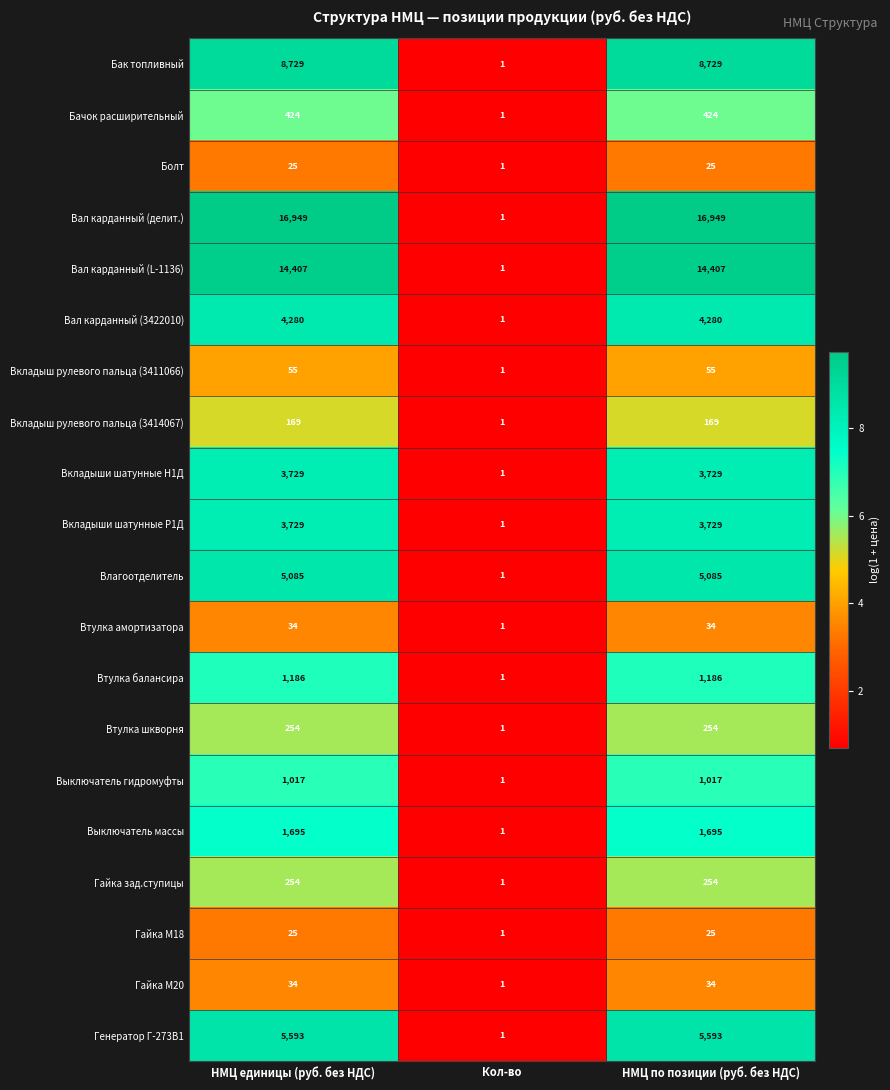

Which series has the largest range (max minus min)?

Вал карданный (делит.)